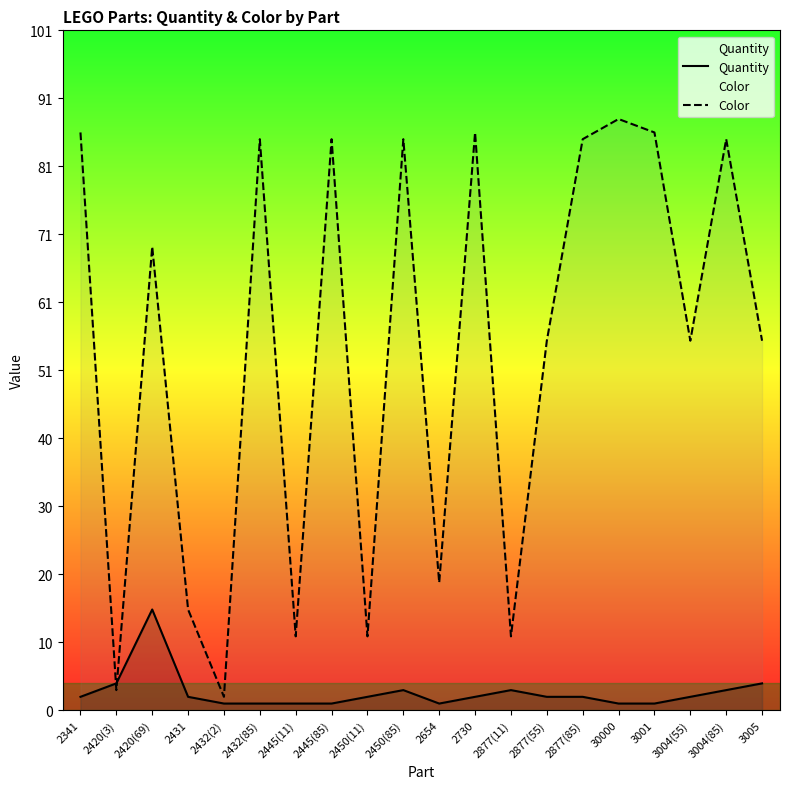

Reading left to right, what are all the values shown in this chart?

Quantity: 2341=2	2420(3)=4	2420(69)=15	2431=2	2432(2)=1	2432(85)=1	2445(11)=1	2445(85)=1	2450(11)=2	2450(85)=3	2654=1	2730=2	2877(11)=3	2877(55)=2	2877(85)=2	30000=1	3001=1	3004(55)=2	3004(85)=3	3005=4
Color: 2341=86	2420(3)=3	2420(69)=69	2431=15	2432(2)=2	2432(85)=85	2445(11)=11	2445(85)=85	2450(11)=11	2450(85)=85	2654=19	2730=86	2877(11)=11	2877(55)=55	2877(85)=85	30000=88	3001=86	3004(55)=55	3004(85)=85	3005=55